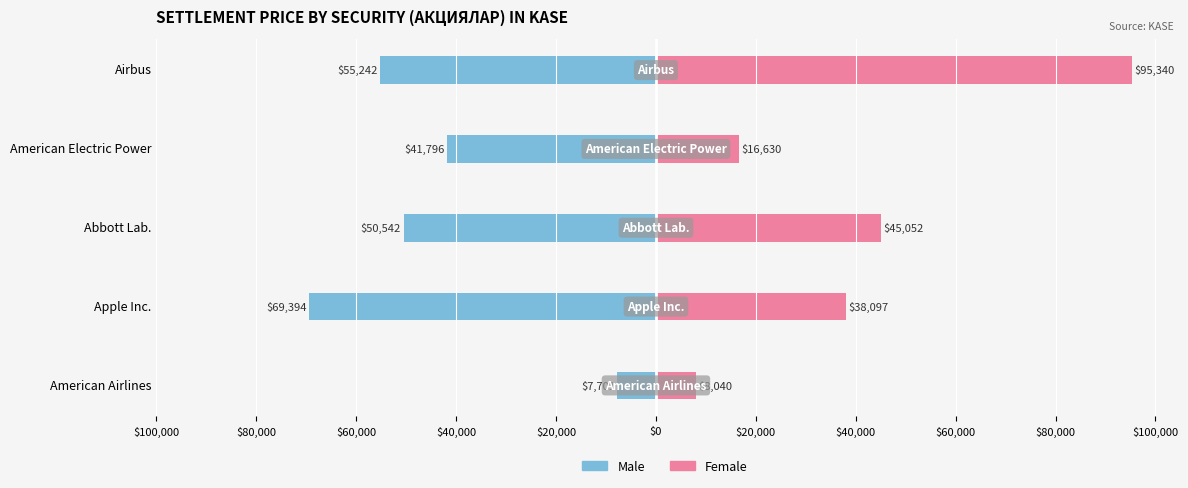

Count the number of data series in this chart.

2